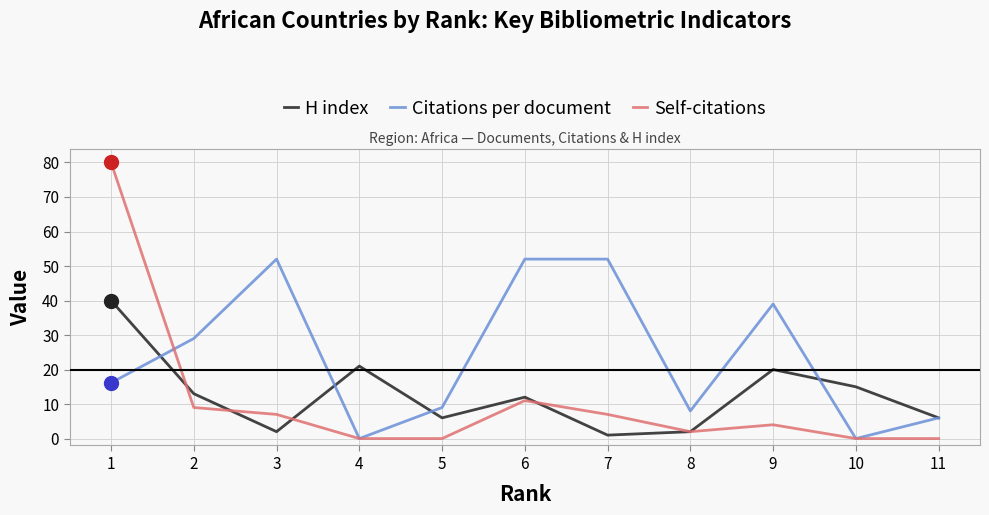

Between 9 and 5, which is larger?

9